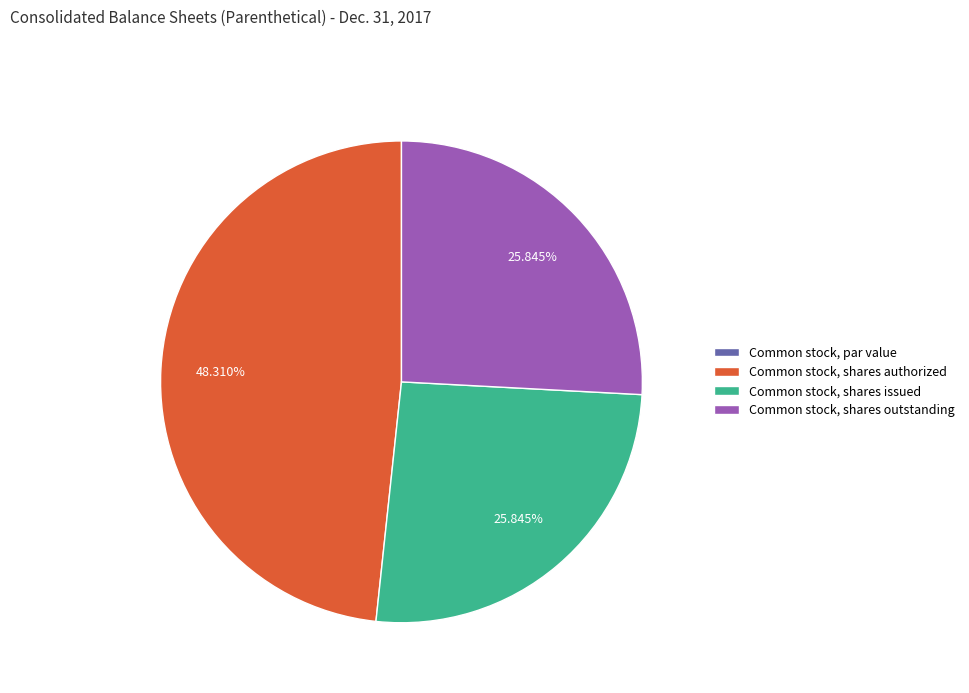

True or false: Common stock, shares outstanding accounts for 26% of the total.

True